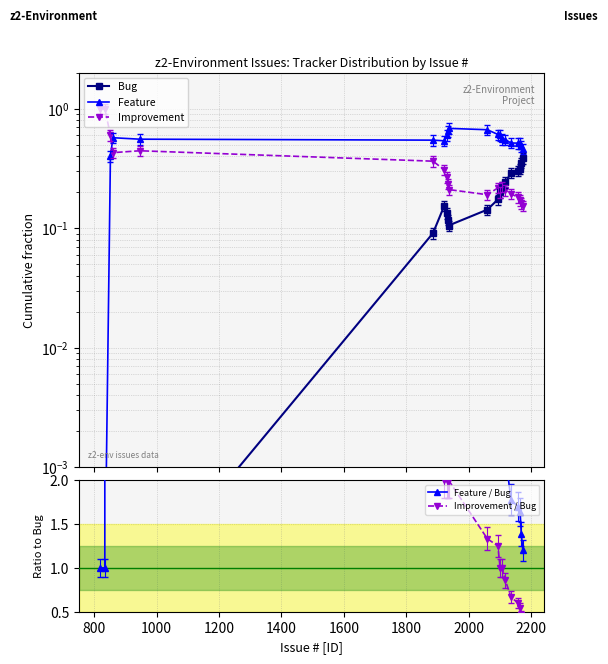

In Improvement / Bug, how many points are higher than both neighbors (excluding endpoints)?

1